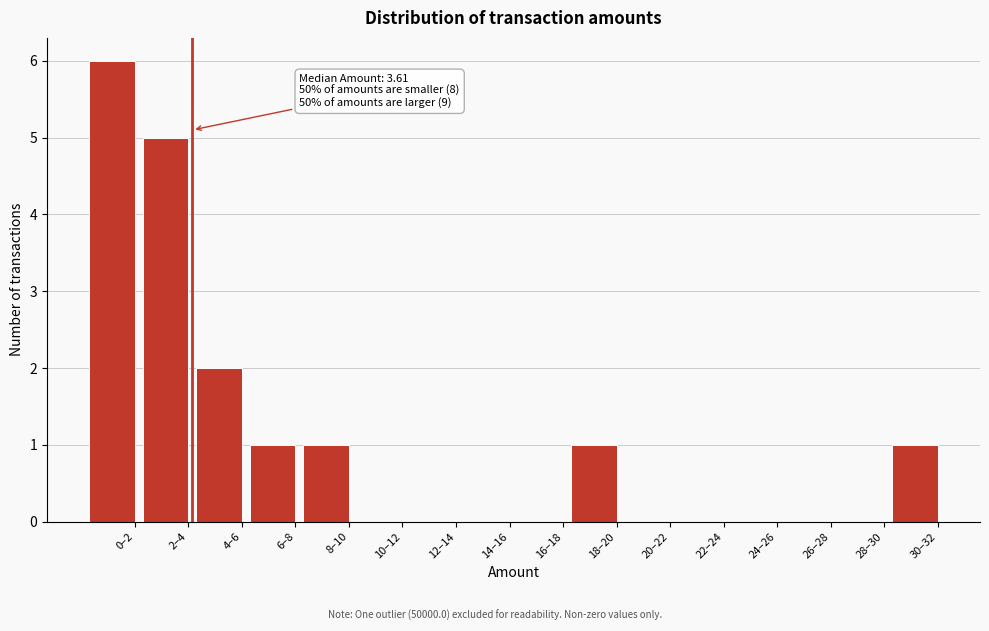

Reading right to left, what are all the values shown in this chart?

30–32=1	28–30=0	26–28=0	24–26=0	22–24=0	20–22=0	18–20=1	16–18=0	14–16=0	12–14=0	10–12=0	8–10=1	6–8=1	4–6=2	2–4=5	0–2=6